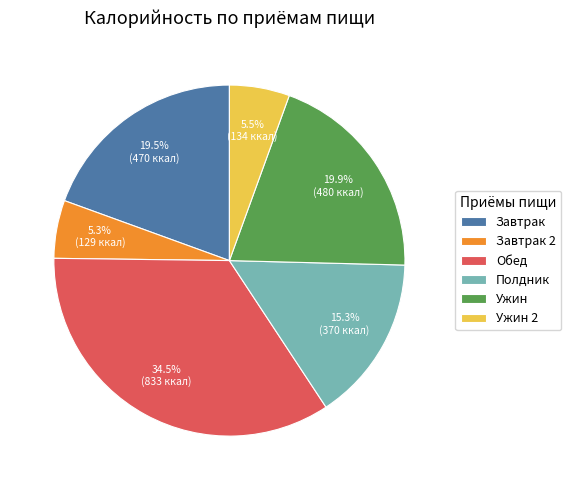

What is the ratio of the value at Обед to the value at Завтрак 2?

6.5